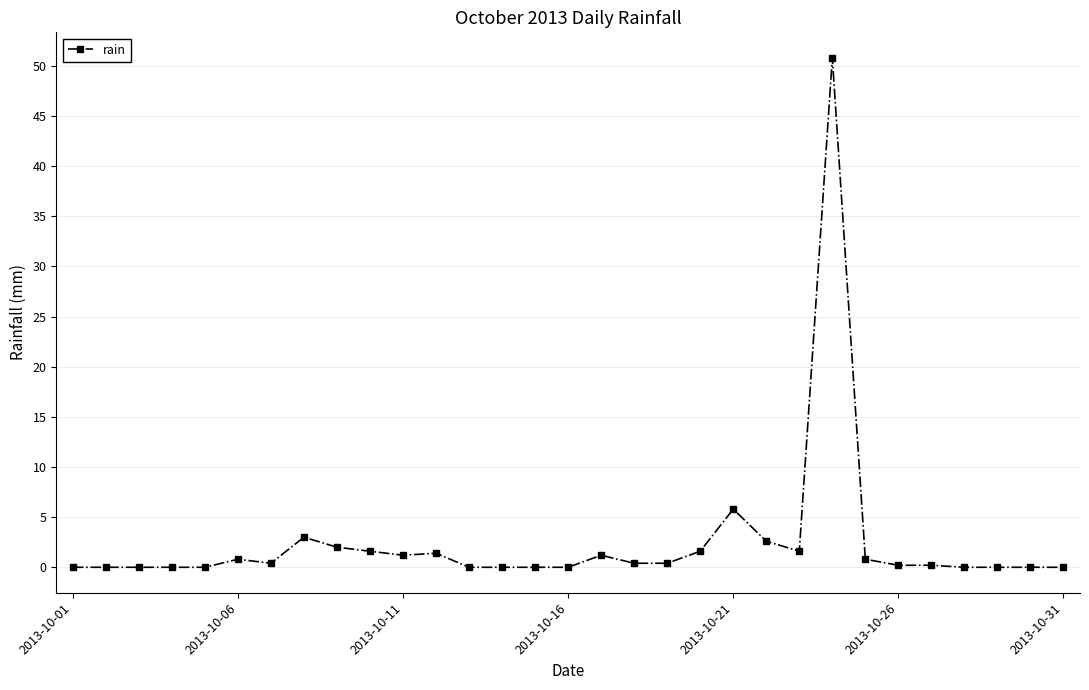

What is the difference between the second highest and second lowest values?

5.8